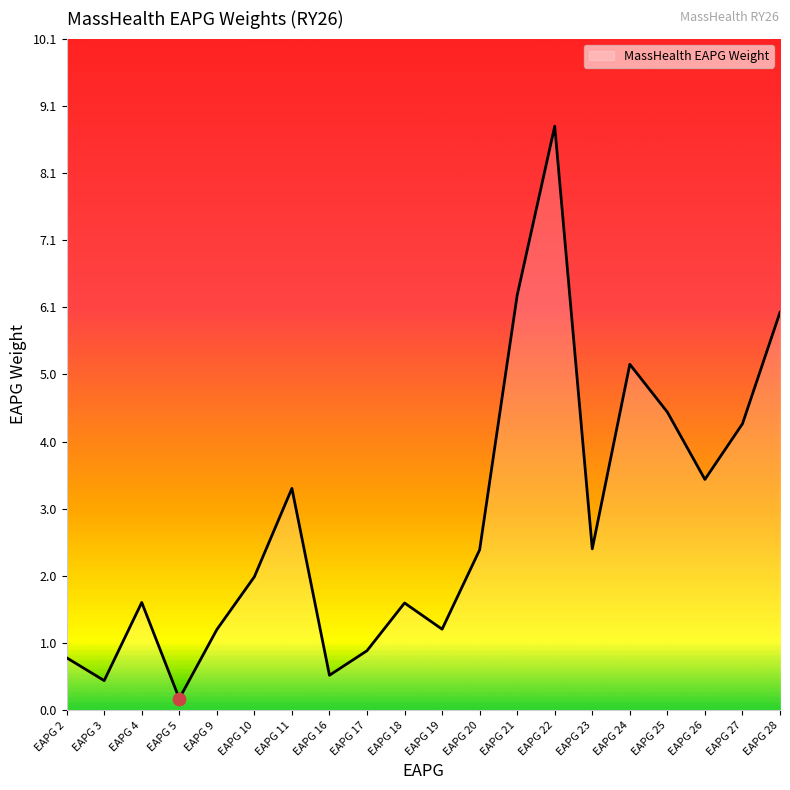

Which has a higher value, EAPG 24 or EAPG 10?

EAPG 24